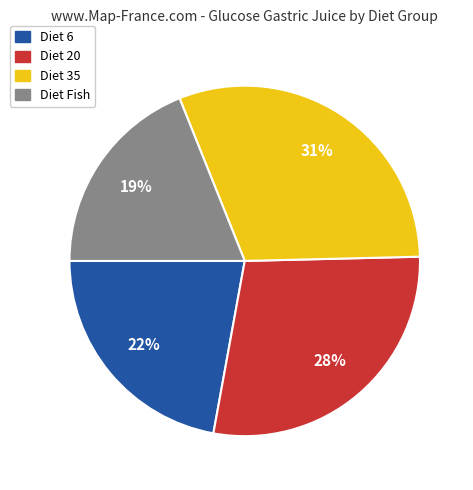

To the nearest percent, what is the average slice percentage?

25%